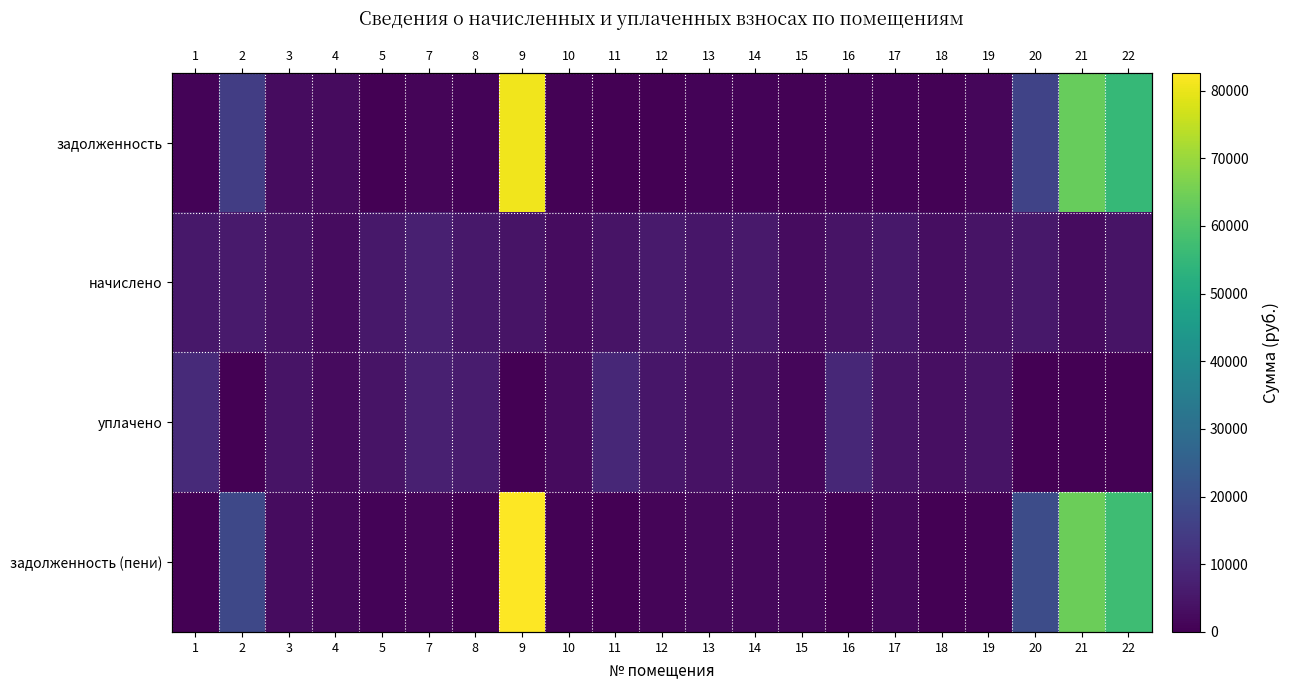

Count the number of categories in the chart.

21